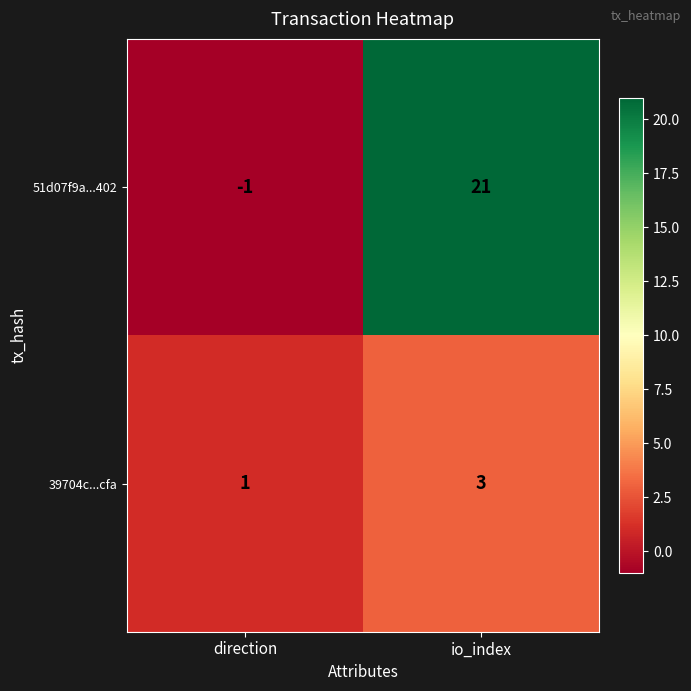

Is it true that 39704c...cfa equals 3 at io_index?

True